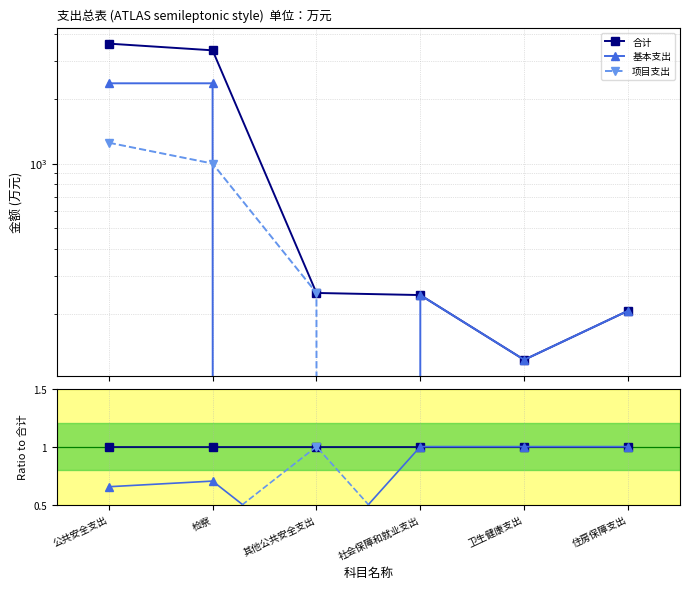

At which label is 基本支出 closest to 0?

其他公共安全支出